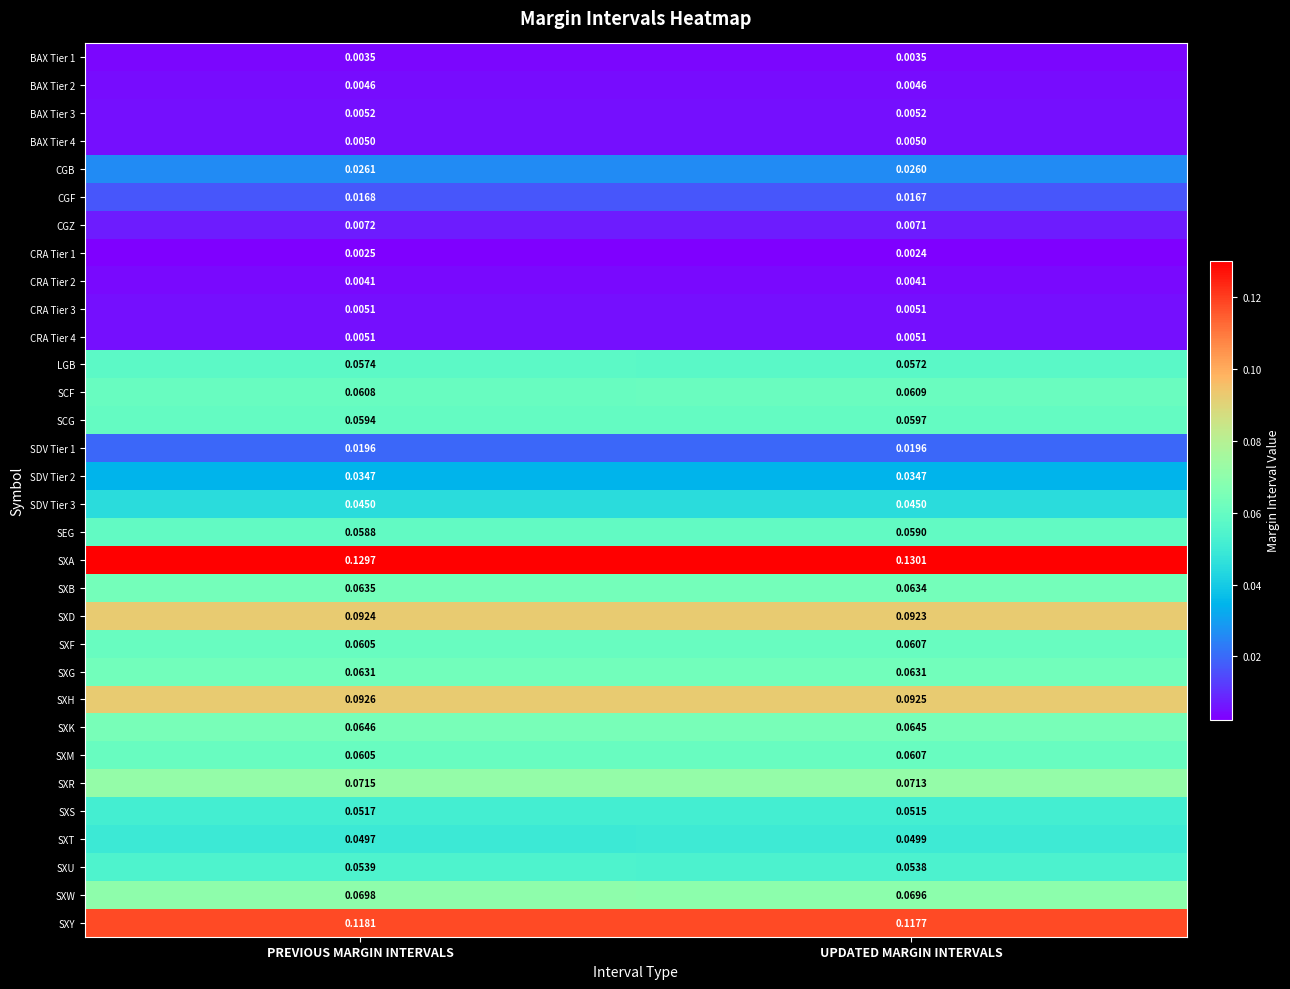

What is the total value across all series at PREVIOUS MARGIN INTERVALS?

1.5